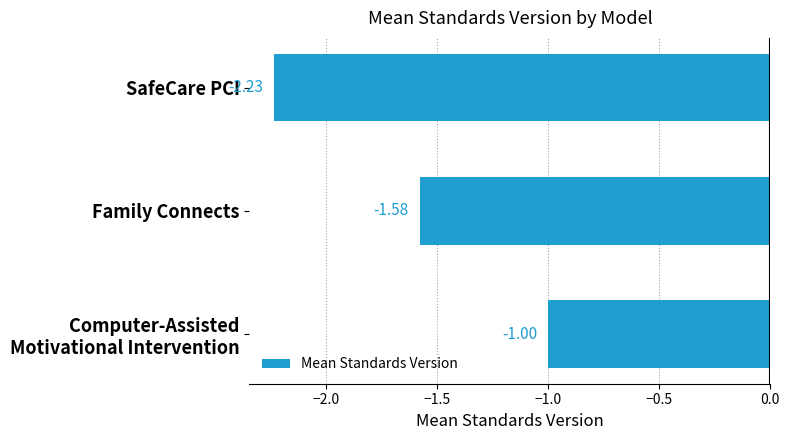

Between SafeCare PCI and Family Connects, which is larger?

Family Connects